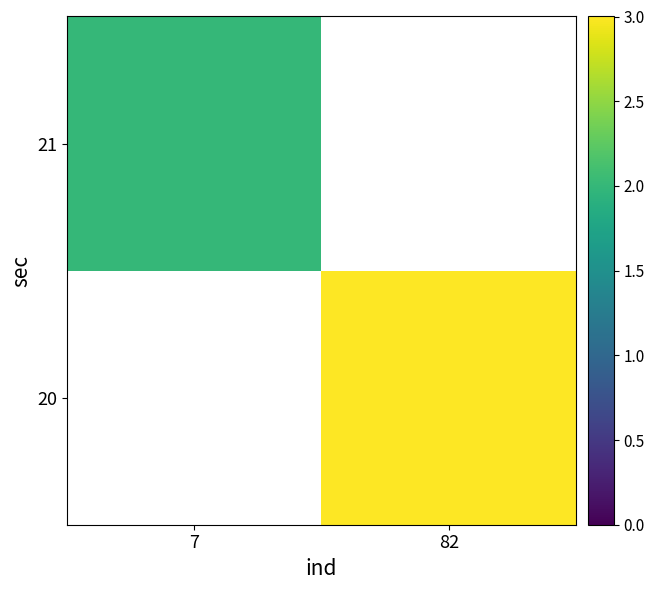

Is the value of 20 at 7 greater than the value of 21 at 82?

No